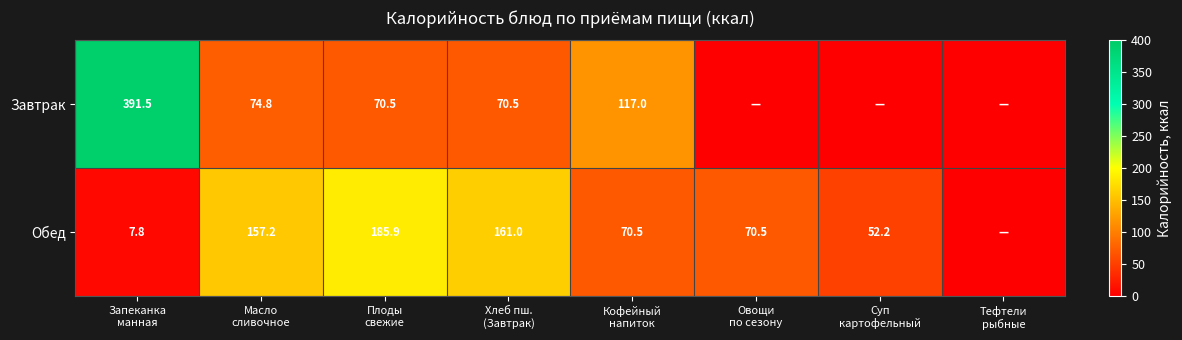

At how many categories does at least one series exceed 7?

7